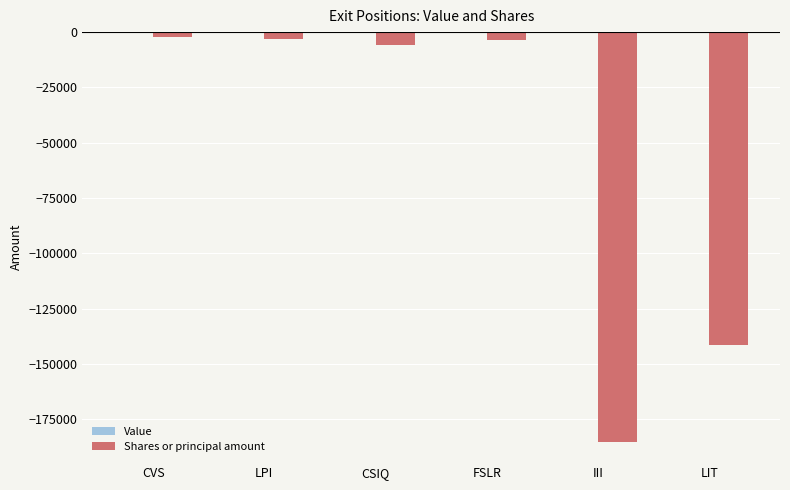

Are the bars horizontal?

No